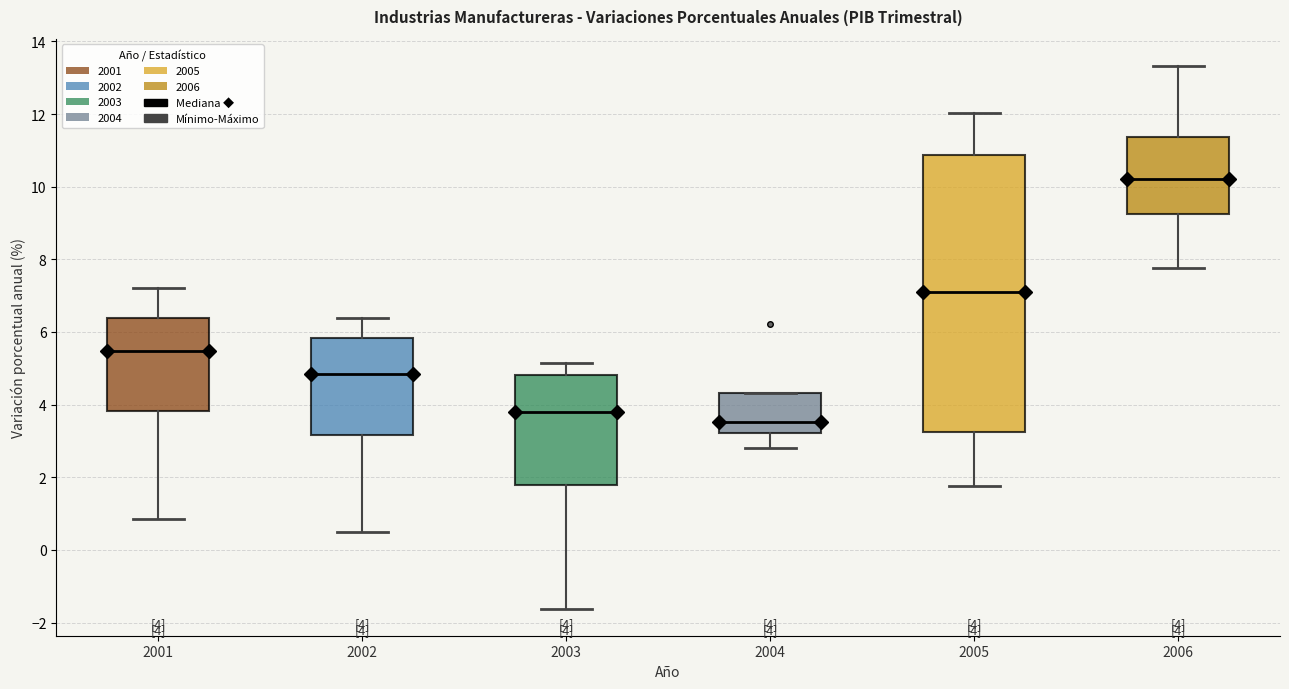

Which box is the tallest, from its lower edge to its upper edge?

2005